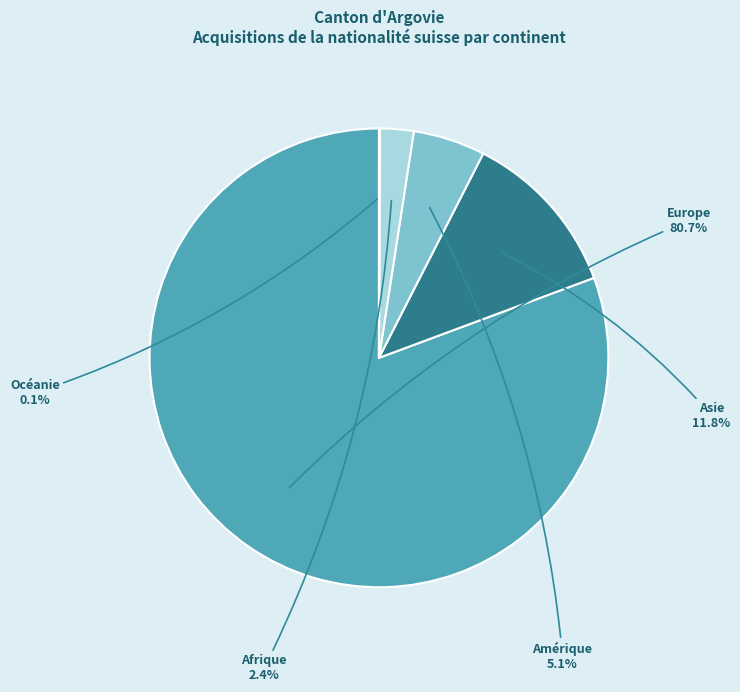

What is the total percentage of Europe and Amérique?

85.7%